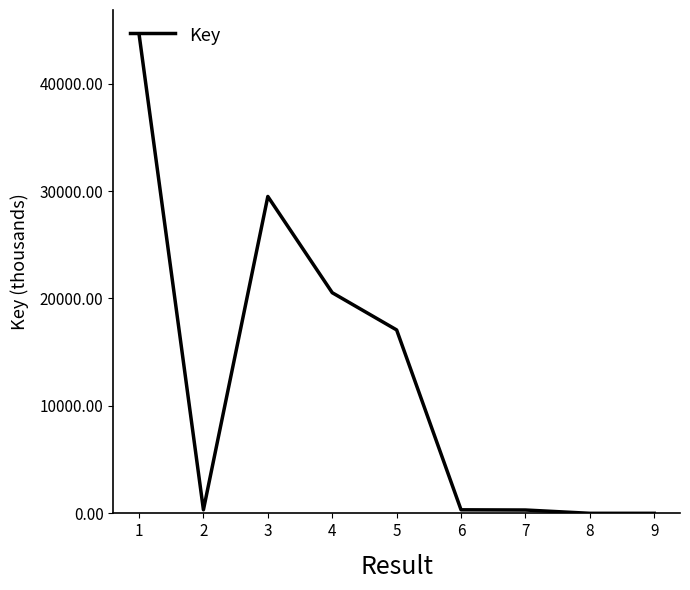

Which label corresponds to the largest value in the chart?

1